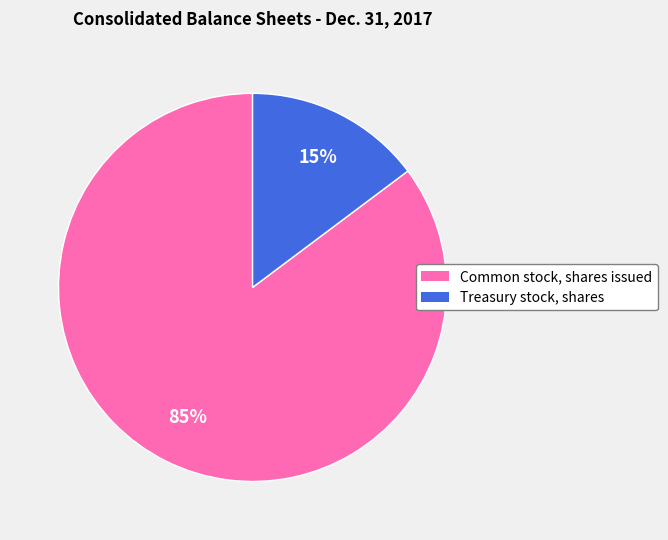

Which has a higher value, Treasury stock, shares or Common stock, shares issued?

Common stock, shares issued